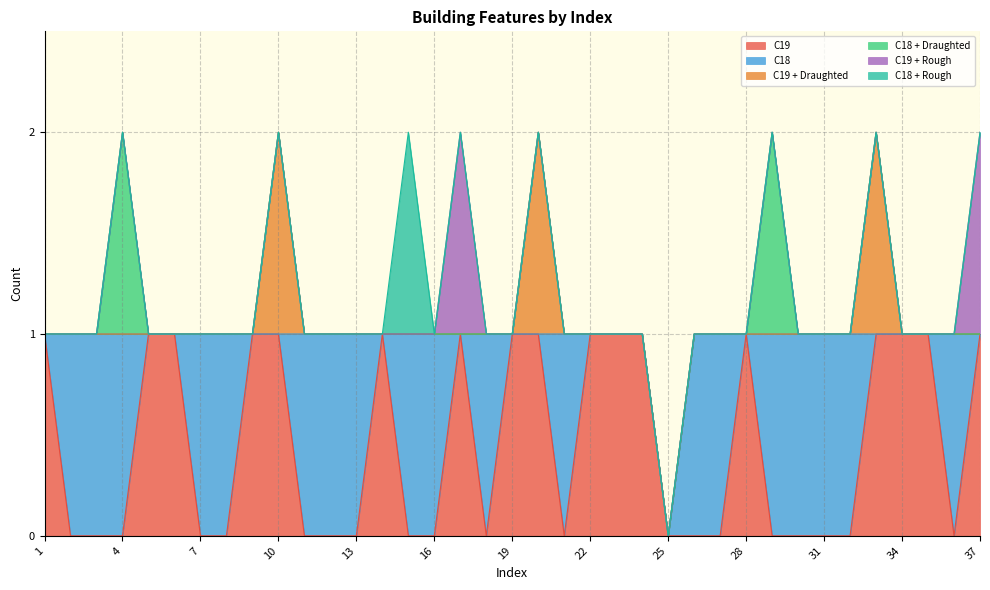

Count the C18 + Draughted values in the range 0 to 1.

37